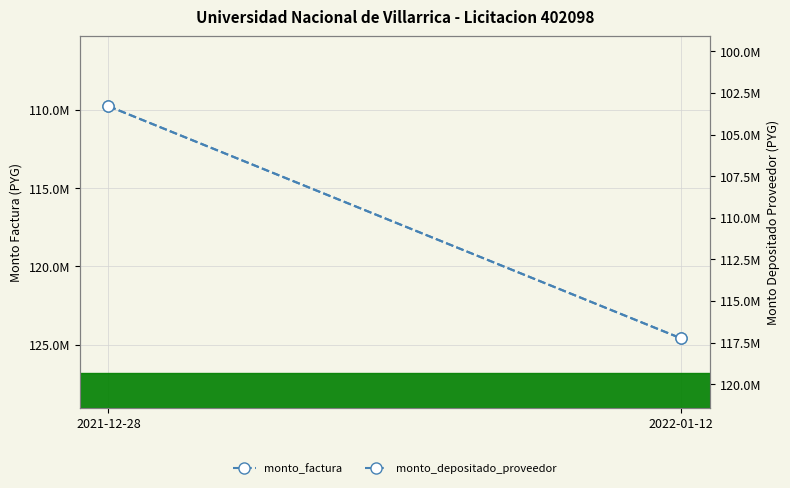

What is the lowest value of the monto_factura series?

109762000